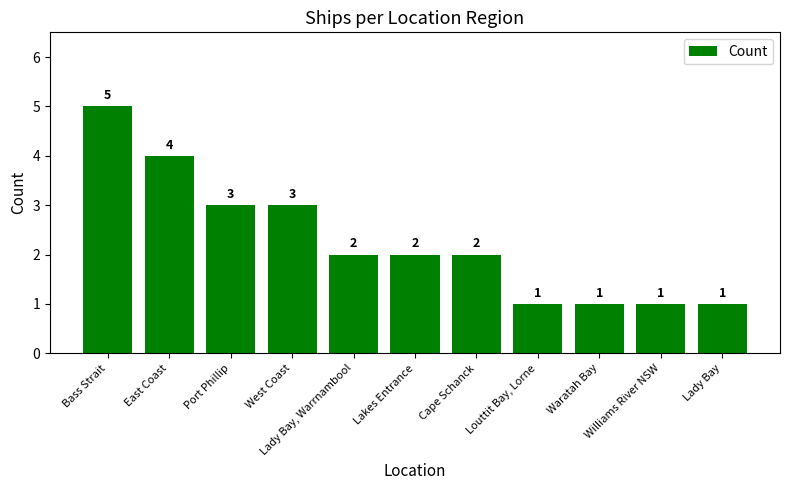

The value at Cape Schanck is 2. True or false?

True